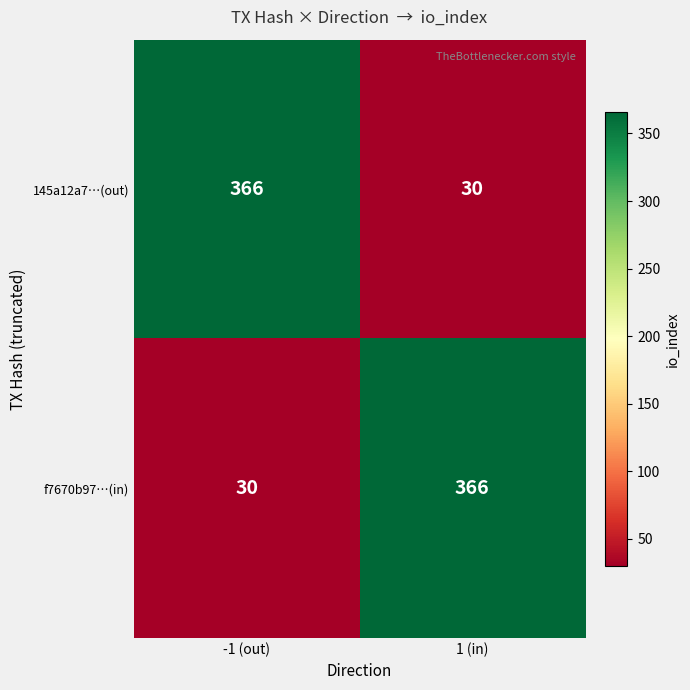

What value does the f7670b97…(in) series have at -1 (out), to the nearest 5?

30